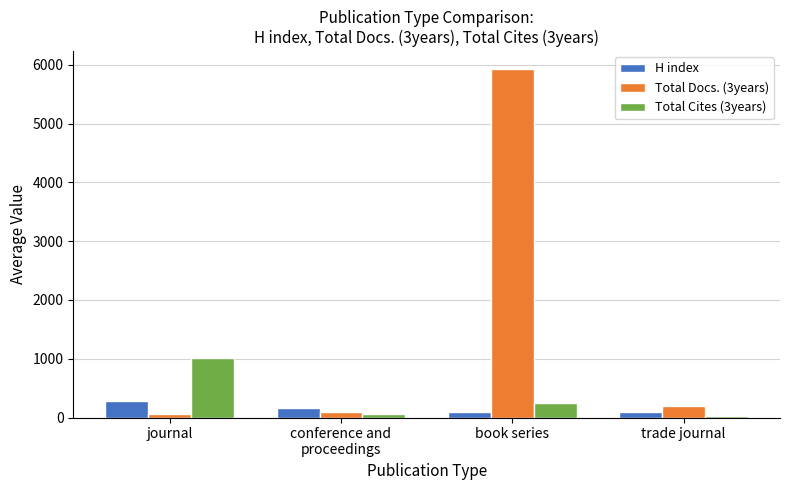

Are the bars grouped side by side (vs. stacked)?

Yes